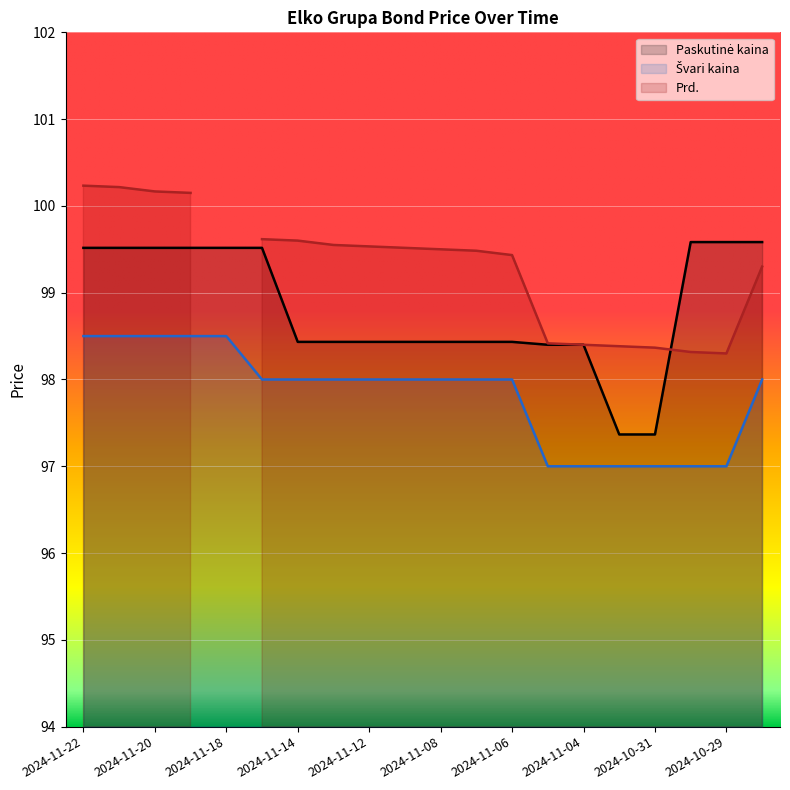

Count the Švari kaina values in the range 97 to 98.

15